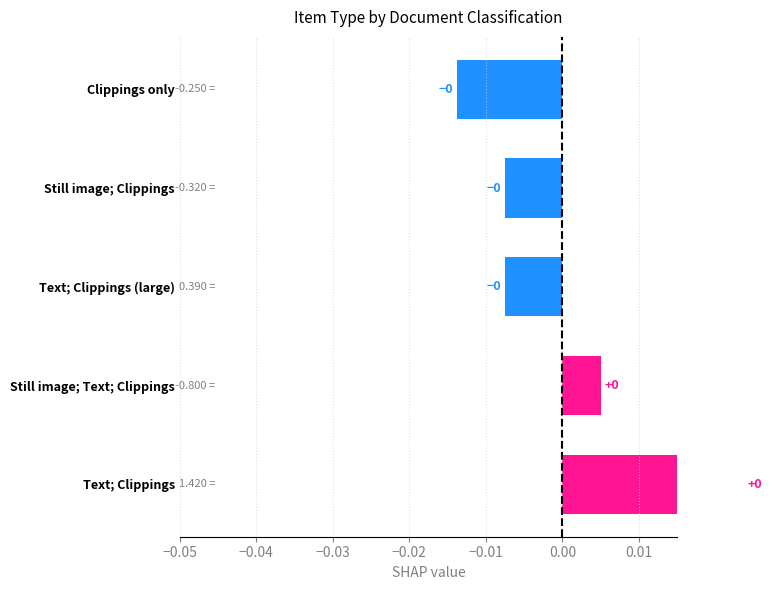

How many bars are there in total?

5